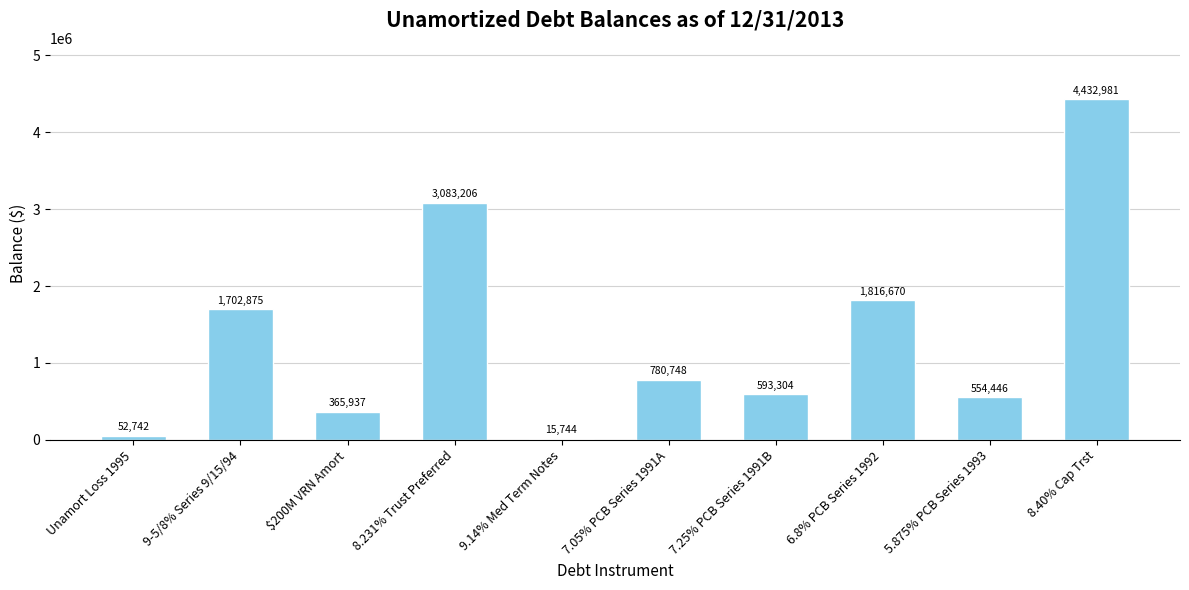

Which label corresponds to the smallest value in the chart?

9.14% Med Term Notes